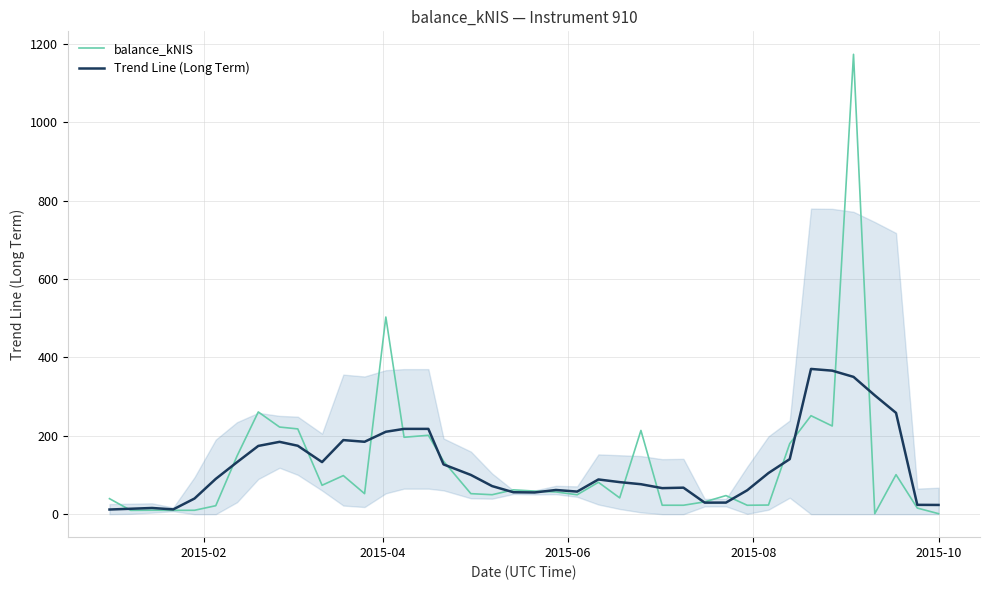

What is the maximum value for Trend Line (Long Term)?

370.6